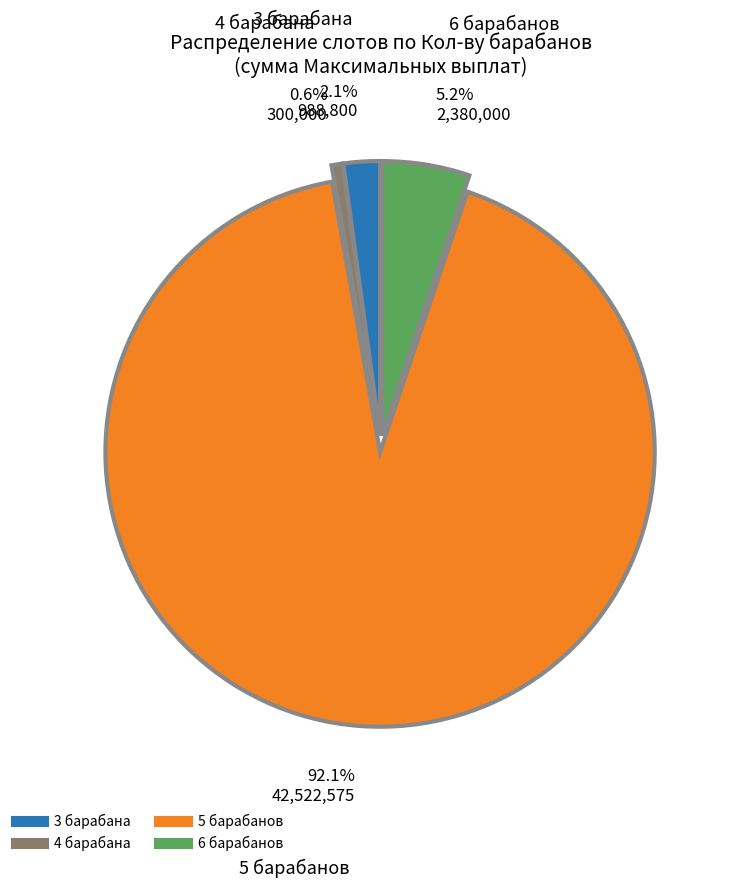

Is there a majority slice in this chart?

Yes